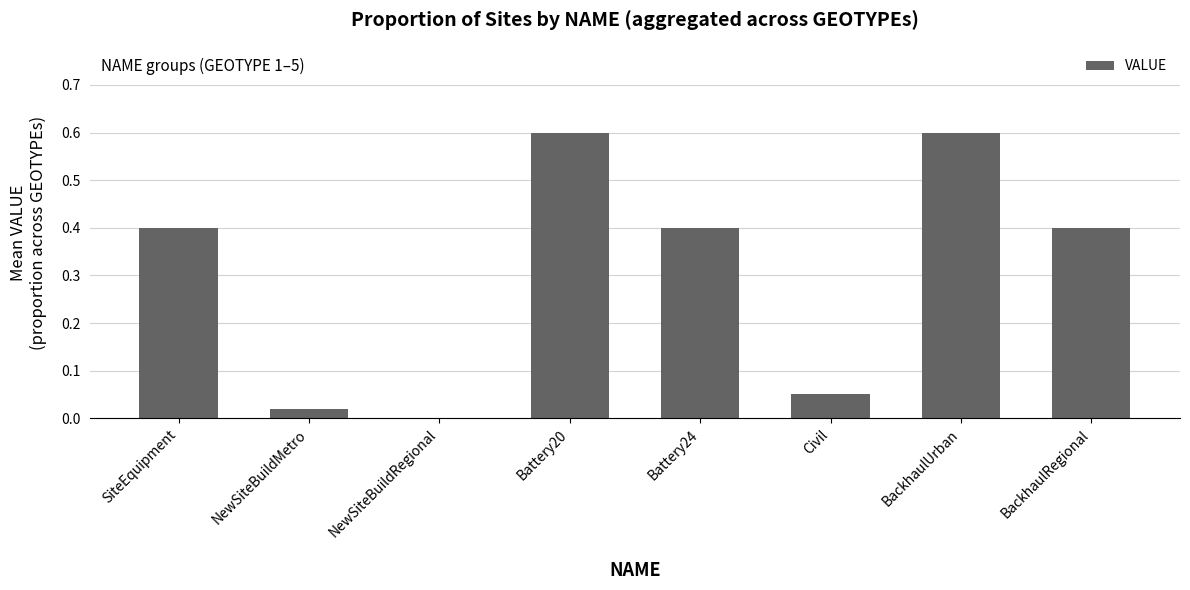

Are the bars horizontal?

No